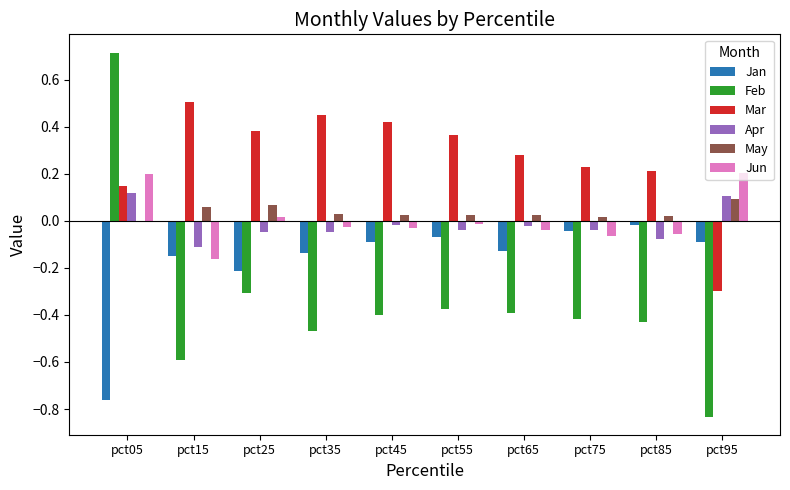

Which label corresponds to the largest value in the chart?

pct05